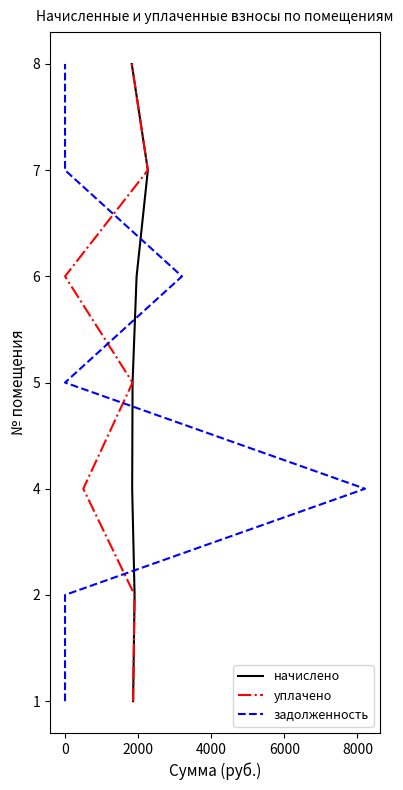

Which has a higher value, 0 or 2000?

2000